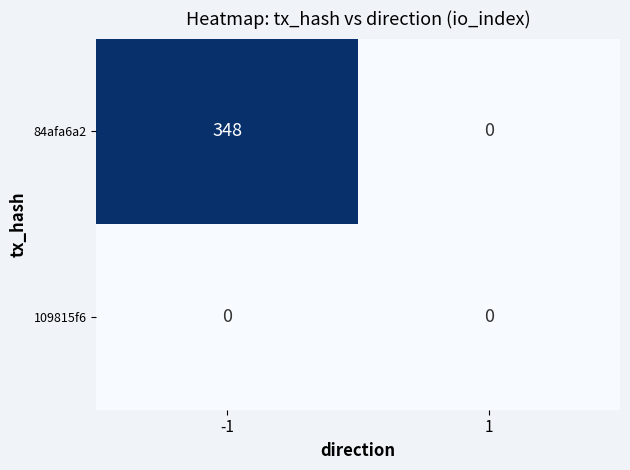

Which series has the widest spread of values?

84afa6a2